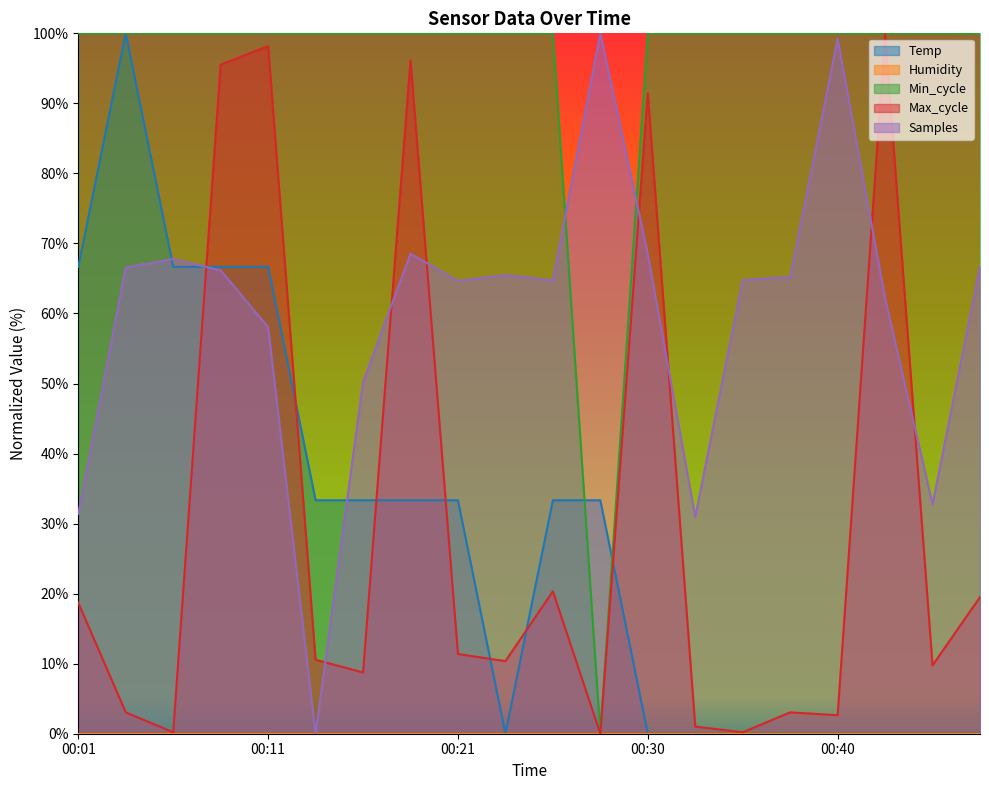

Which series has the largest total across all categories?

Min_cycle